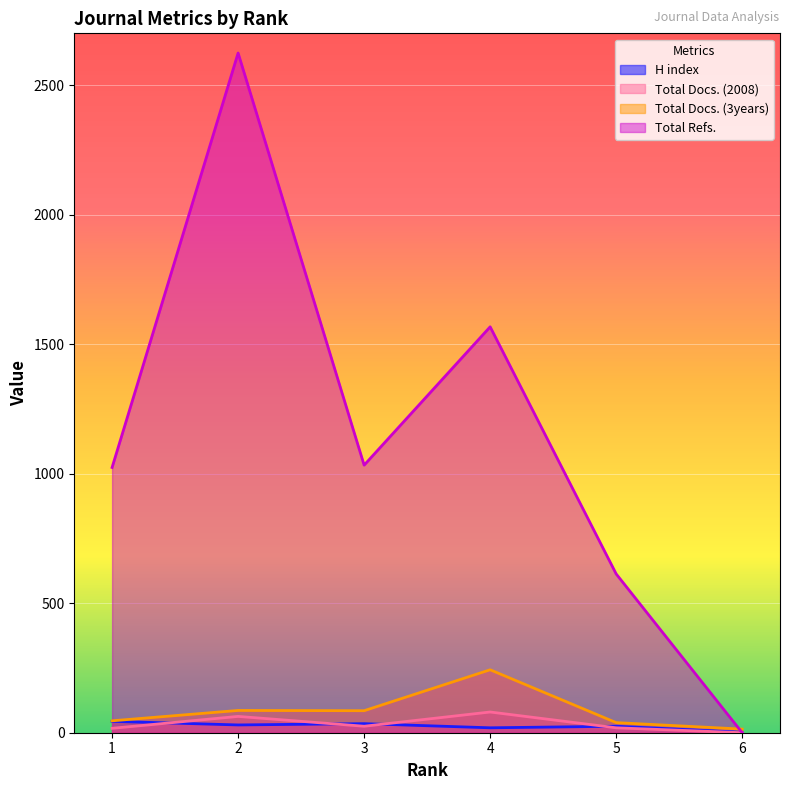

Which label corresponds to the largest value in the chart?

2